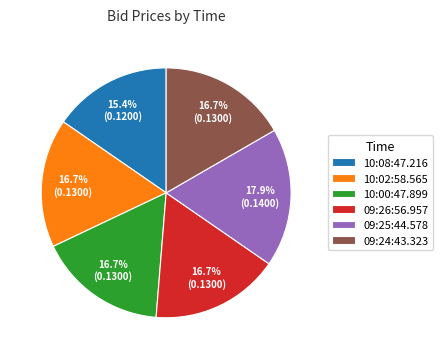

True or false: 09:24:43.323 accounts for 17% of the total.

True